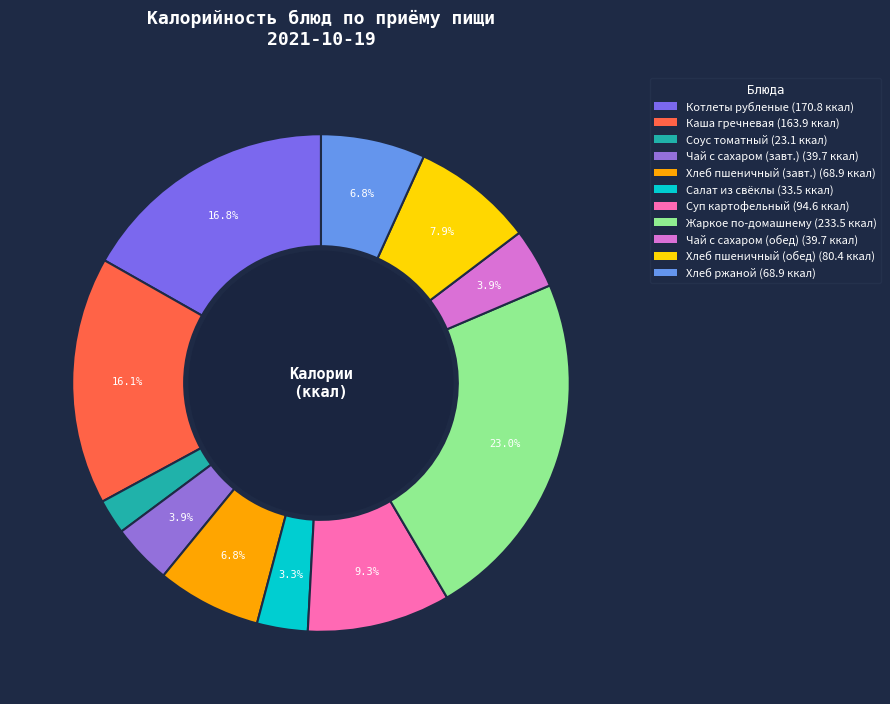

Which category has the smallest portion of the pie?

СОУС ТОМАТНЫЙ №348